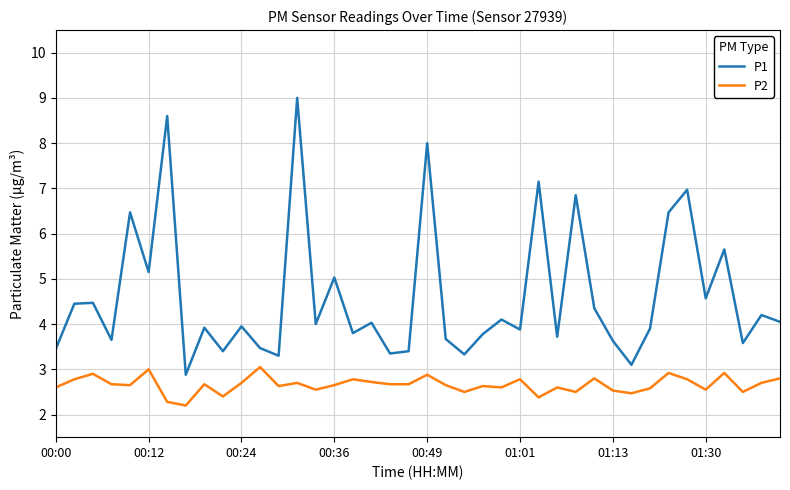

True or false: P1 and P2 cross at least once.

False